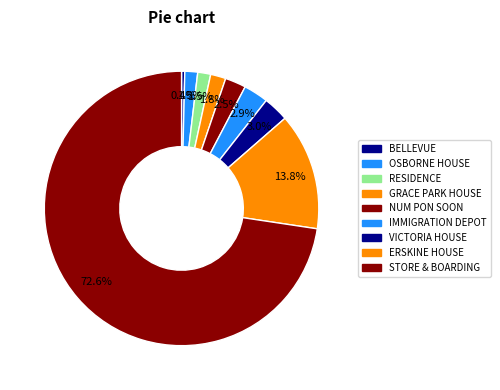

Count the number of slices in the pie.

9